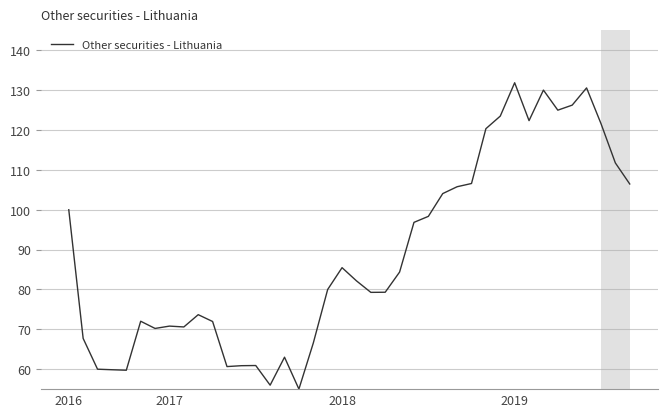

What is the greatest value displayed?

131.9